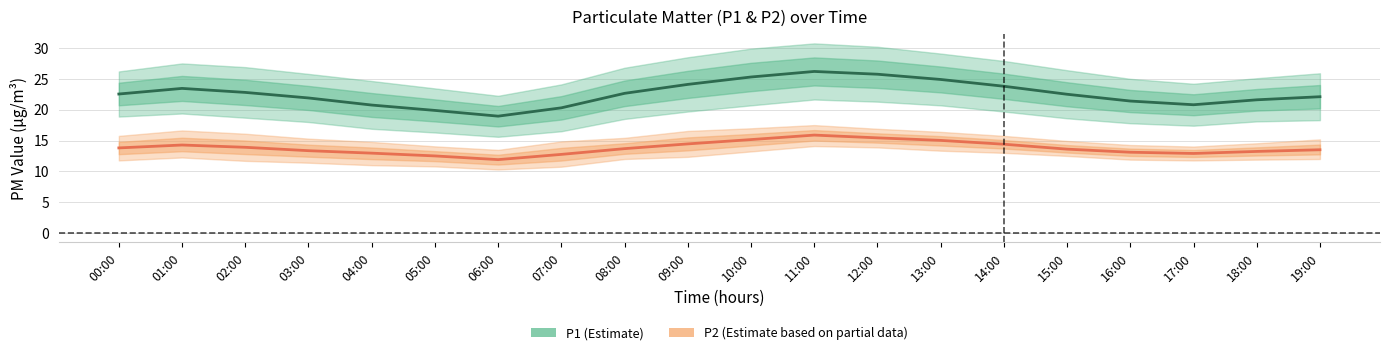

At which category does P2_line reach its first local peak?

01:00